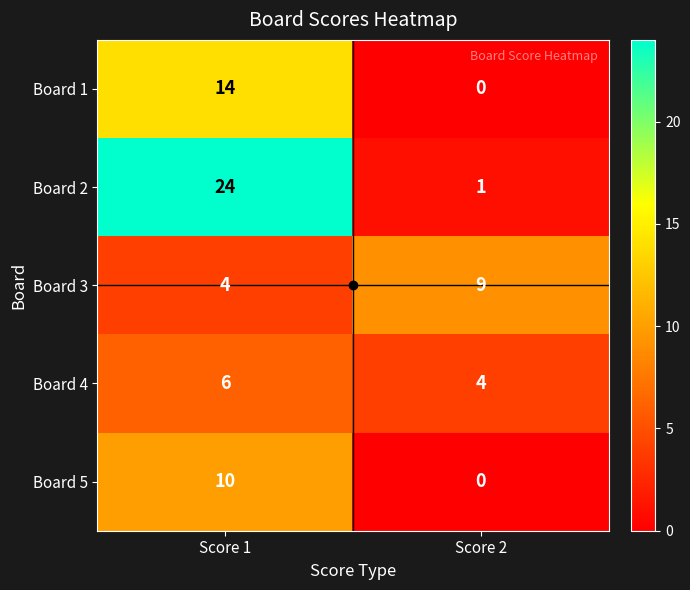

Which series has the largest range (max minus min)?

Board 2